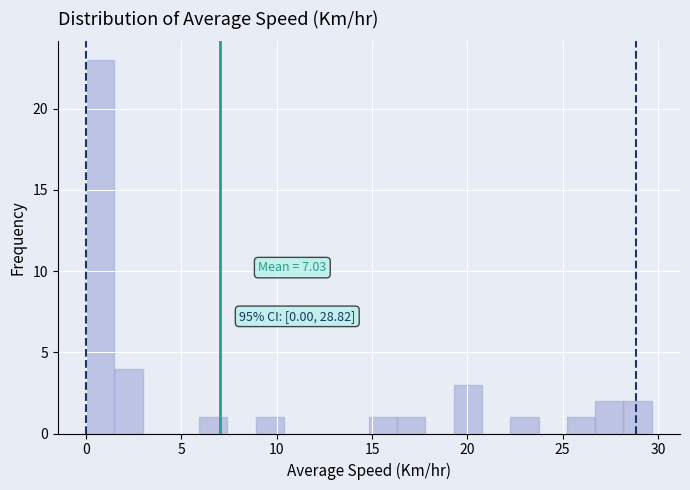

Read against the x-axis, roughly where is the centre of the tallest bar?

0.5